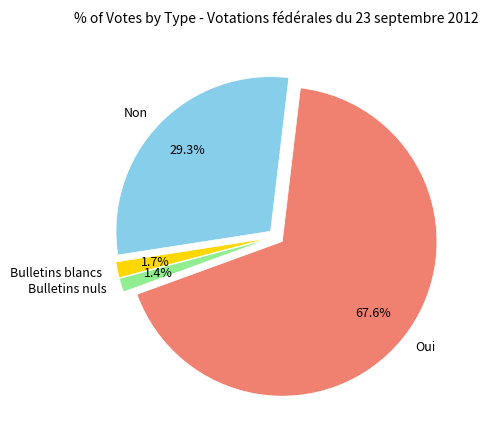

To the nearest percent, what is the combined percentage of Non and Bulletins nuls?

31%